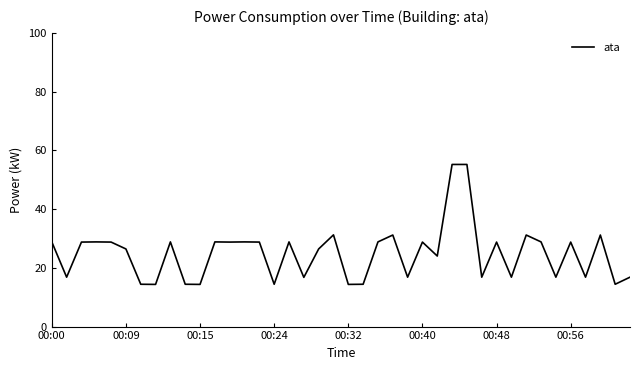

What is the smallest value displayed?

14.4